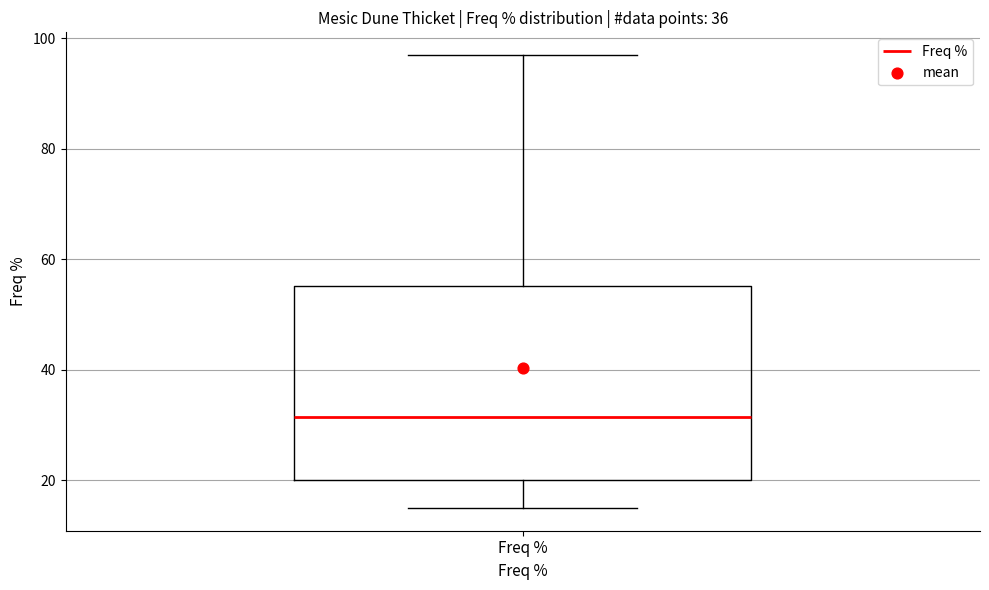

Transcribe this box plot: give where the median line is, the range the box spans, and where the two whiskers end, as read against the y-axis. The values are not printed on the chart, so give them approximately, as read against the axis.

median 32, box 20 to 56, whiskers 16 to 98